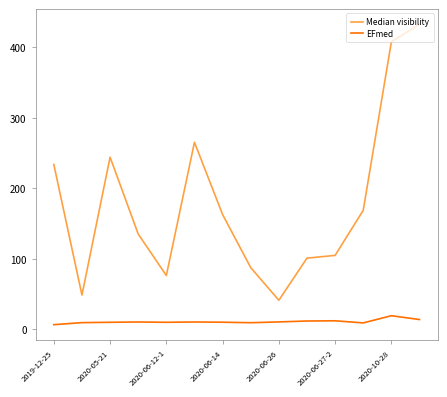

Which series has the largest total across all categories?

Median visibility